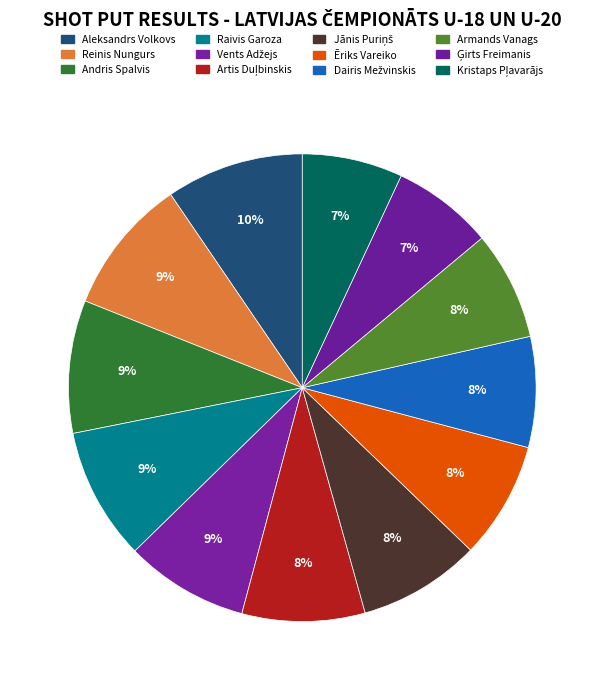

The Reinis Nungurs slice represents 9% of the pie. True or false?

True